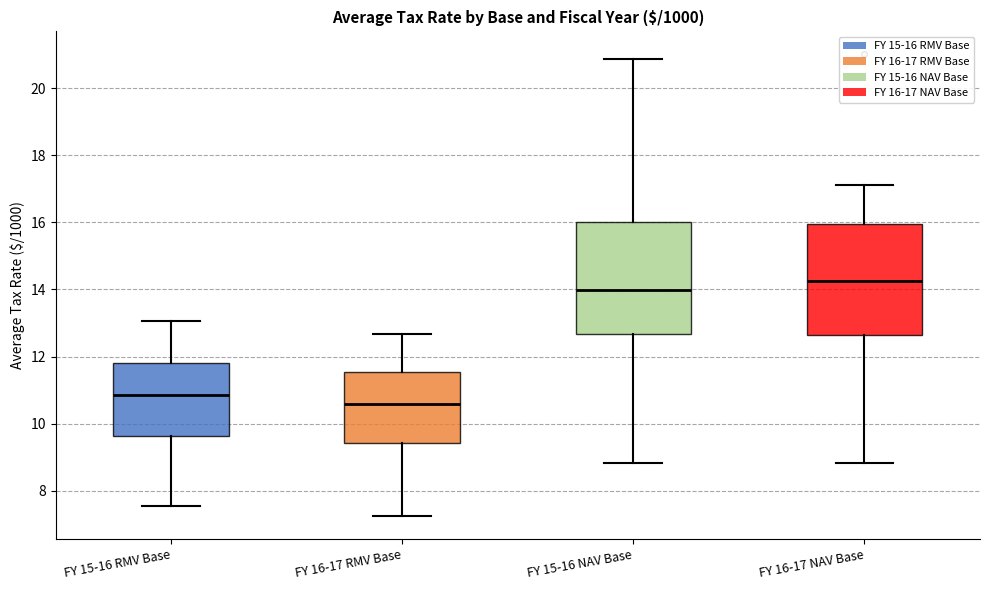

Which box has the lowest median line?

FY 16-17 RMV Base